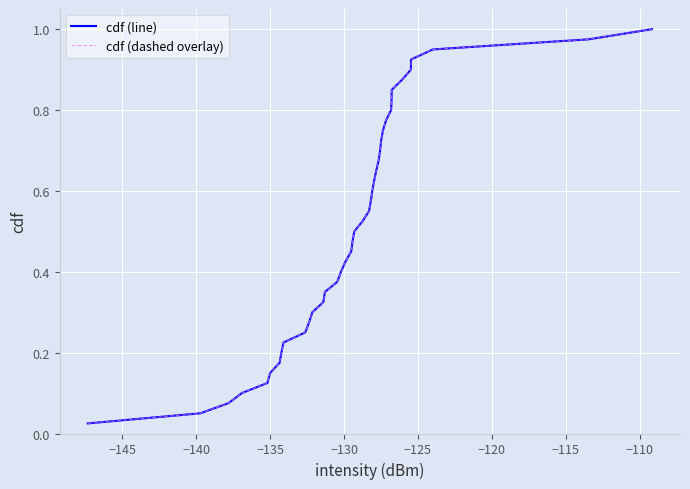

Is this an area chart (filled region under the line)?

No